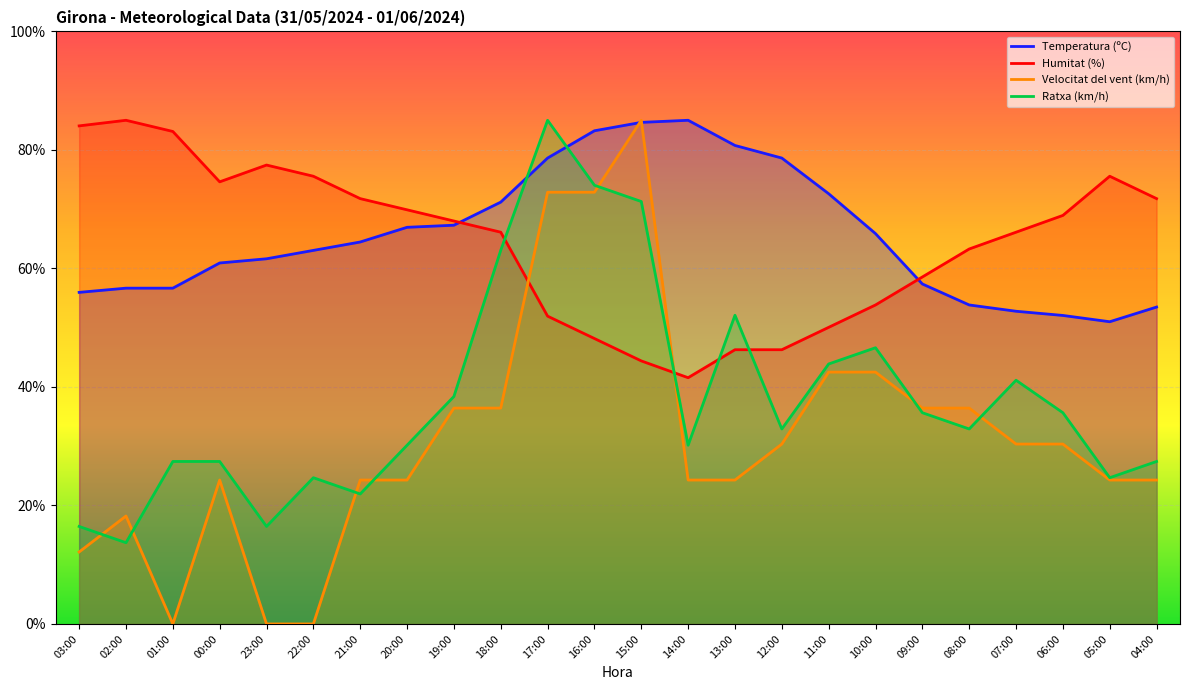

In Velocitat del vent (km/h), how many points are higher than both neighbors (excluding endpoints)?

3